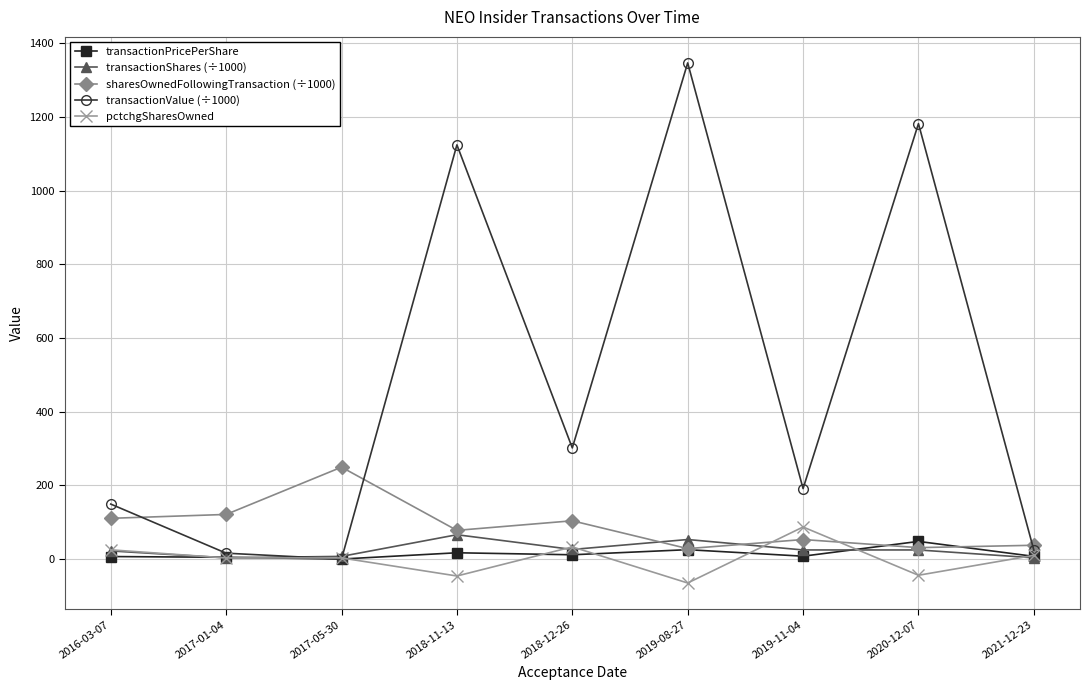

What is the difference between the second highest and second lowest values in the transactionShares (÷1000) series?

49.7